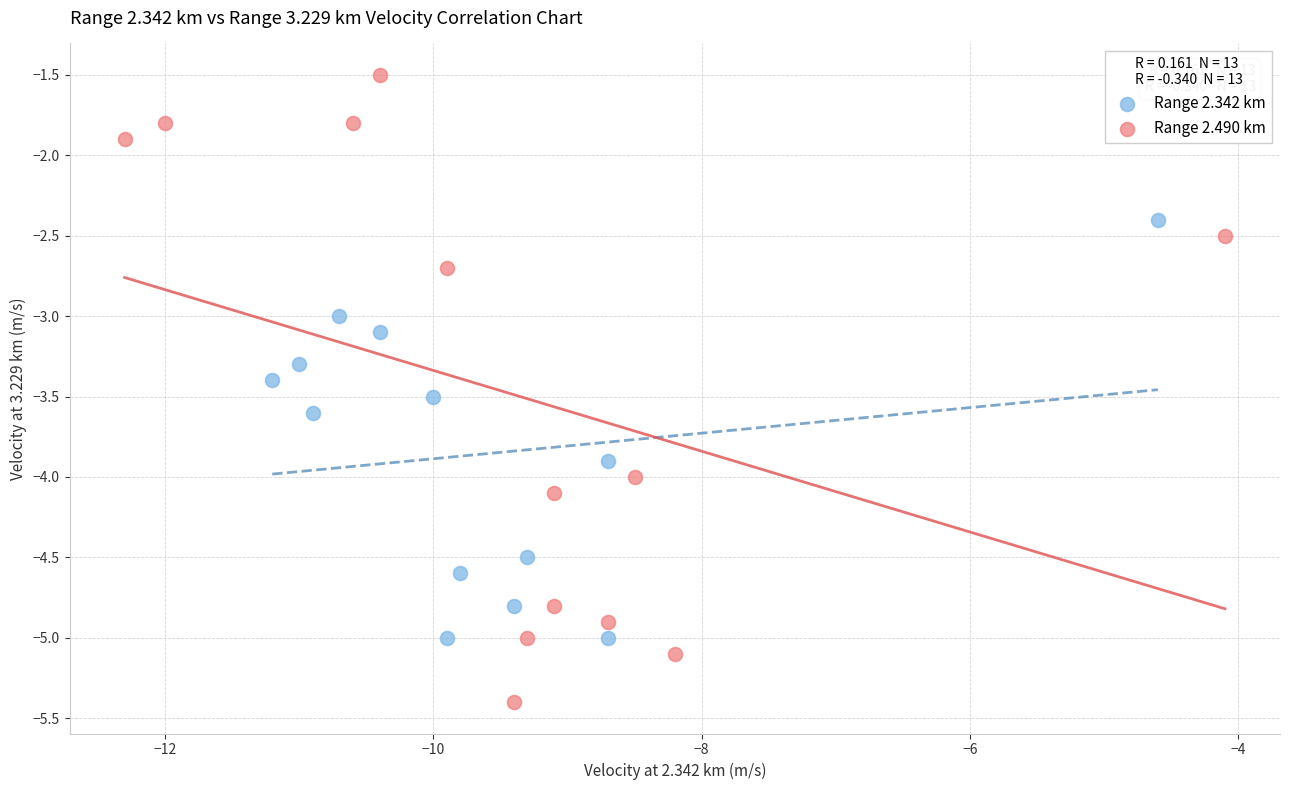

Which series has the largest Y range (max minus min)?

Range 2.490 km